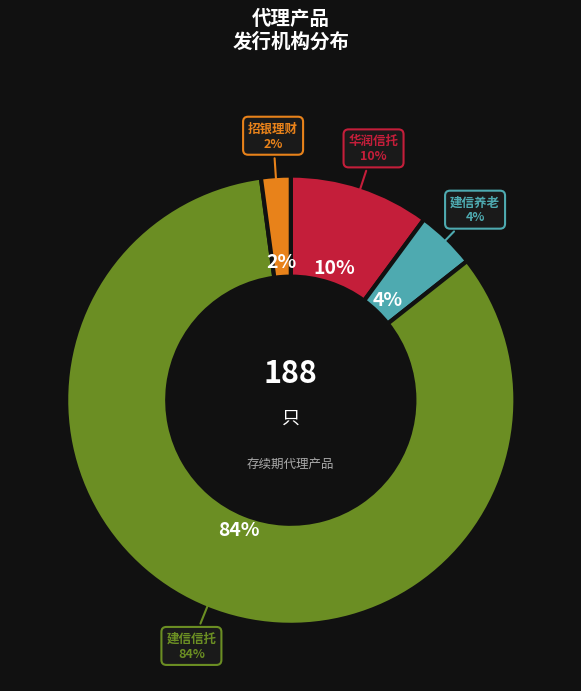

The 华润深国投信托有限公司 slice represents 10% of the pie. True or false?

True